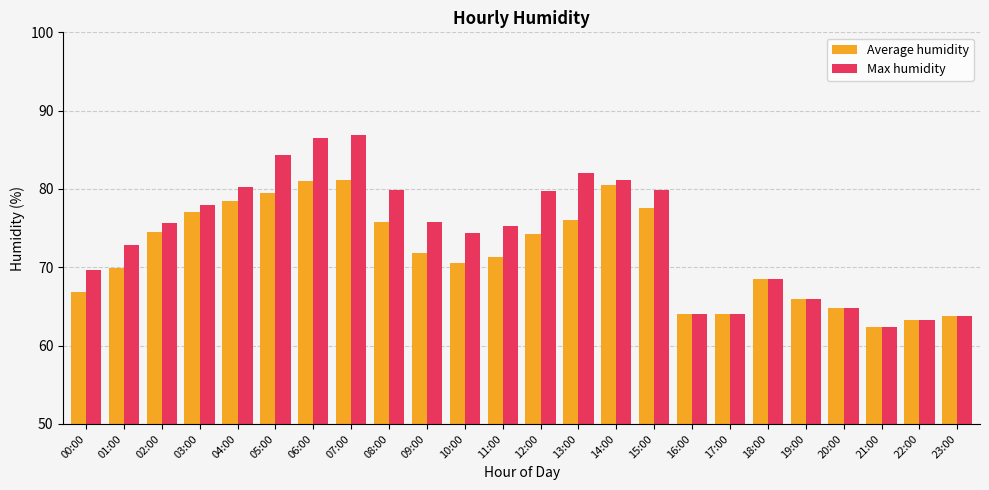

Is it true that Average humidity equals 71.3 at 11:00?

True